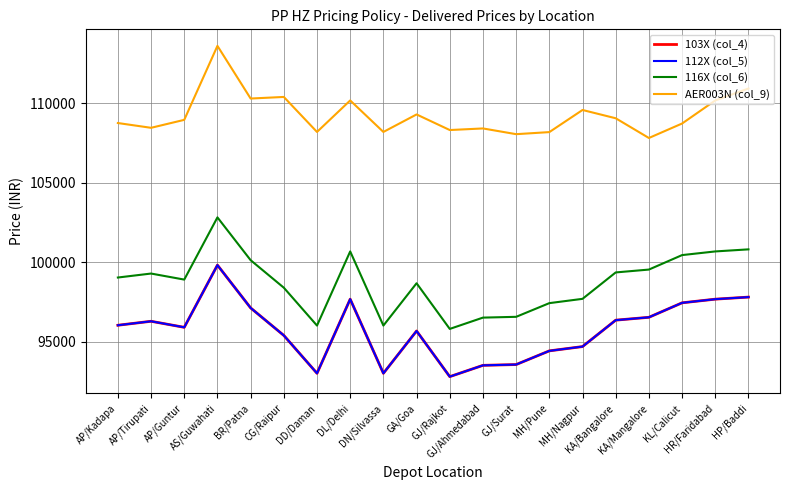

Rank the series by their maximum value, from highest to lowest.

AER003N (col_9), 116X (col_6), 103X (col_4), 112X (col_5)